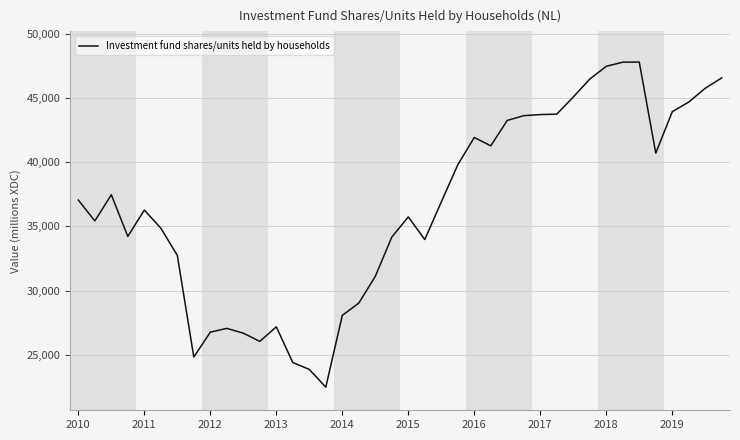

What is the maximum value shown in the chart?

47793